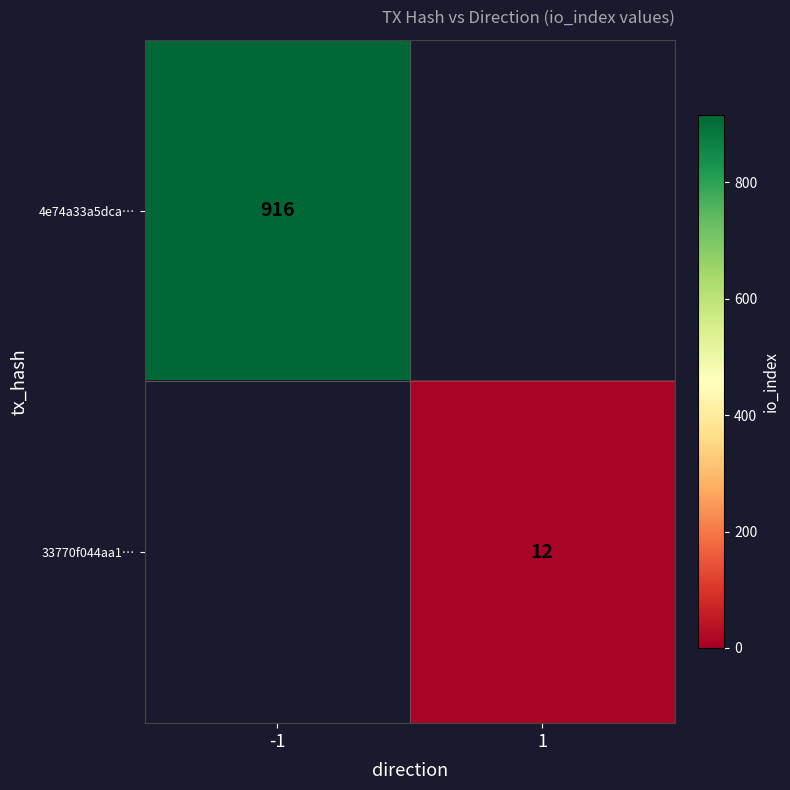

Is the value of 4e74a33a5dca… at -1 greater than the value of 33770f044aa1… at 1?

Yes